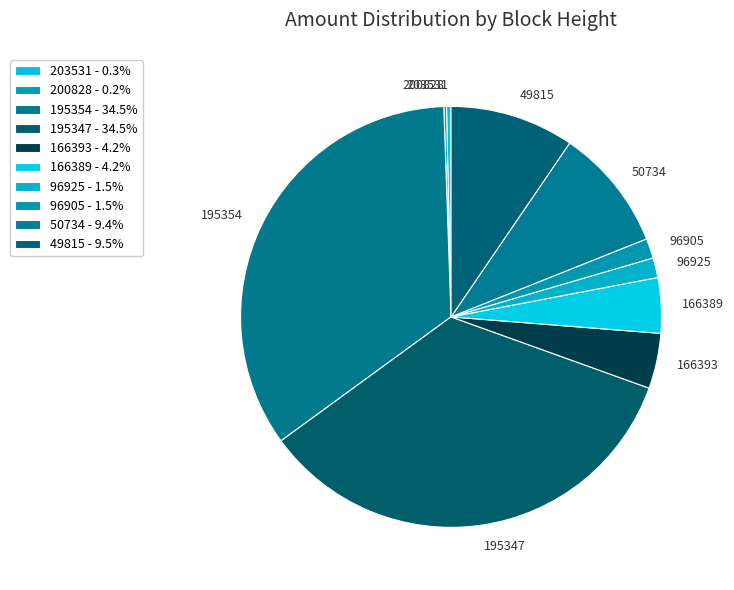

Does 200828 account for over 50% of the chart?

No